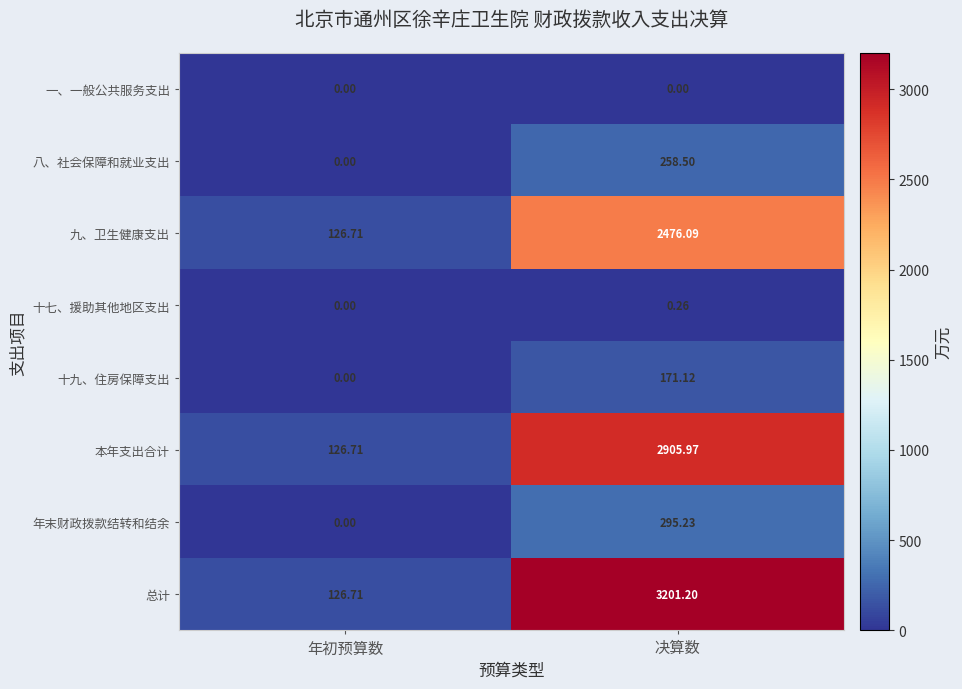

Which series changed the most between 年初预算数 and 决算数?

总计